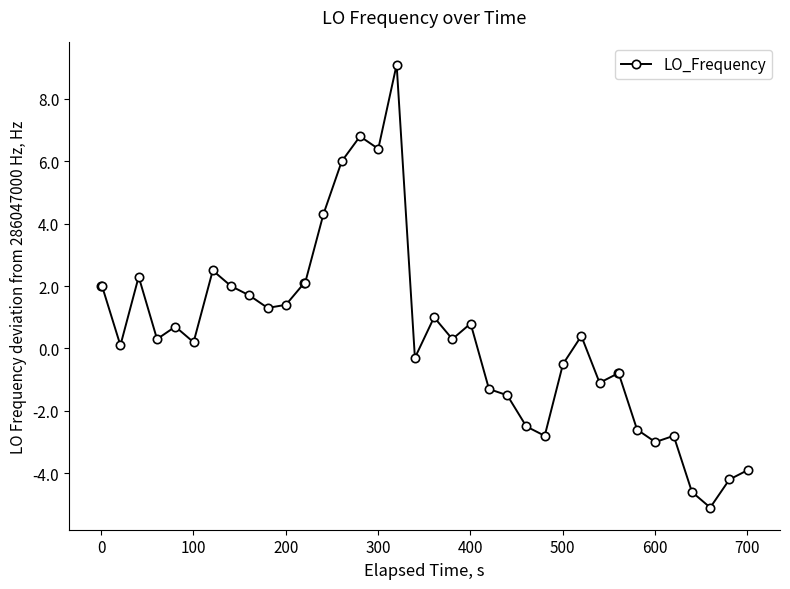

How many data points are above 0?

23